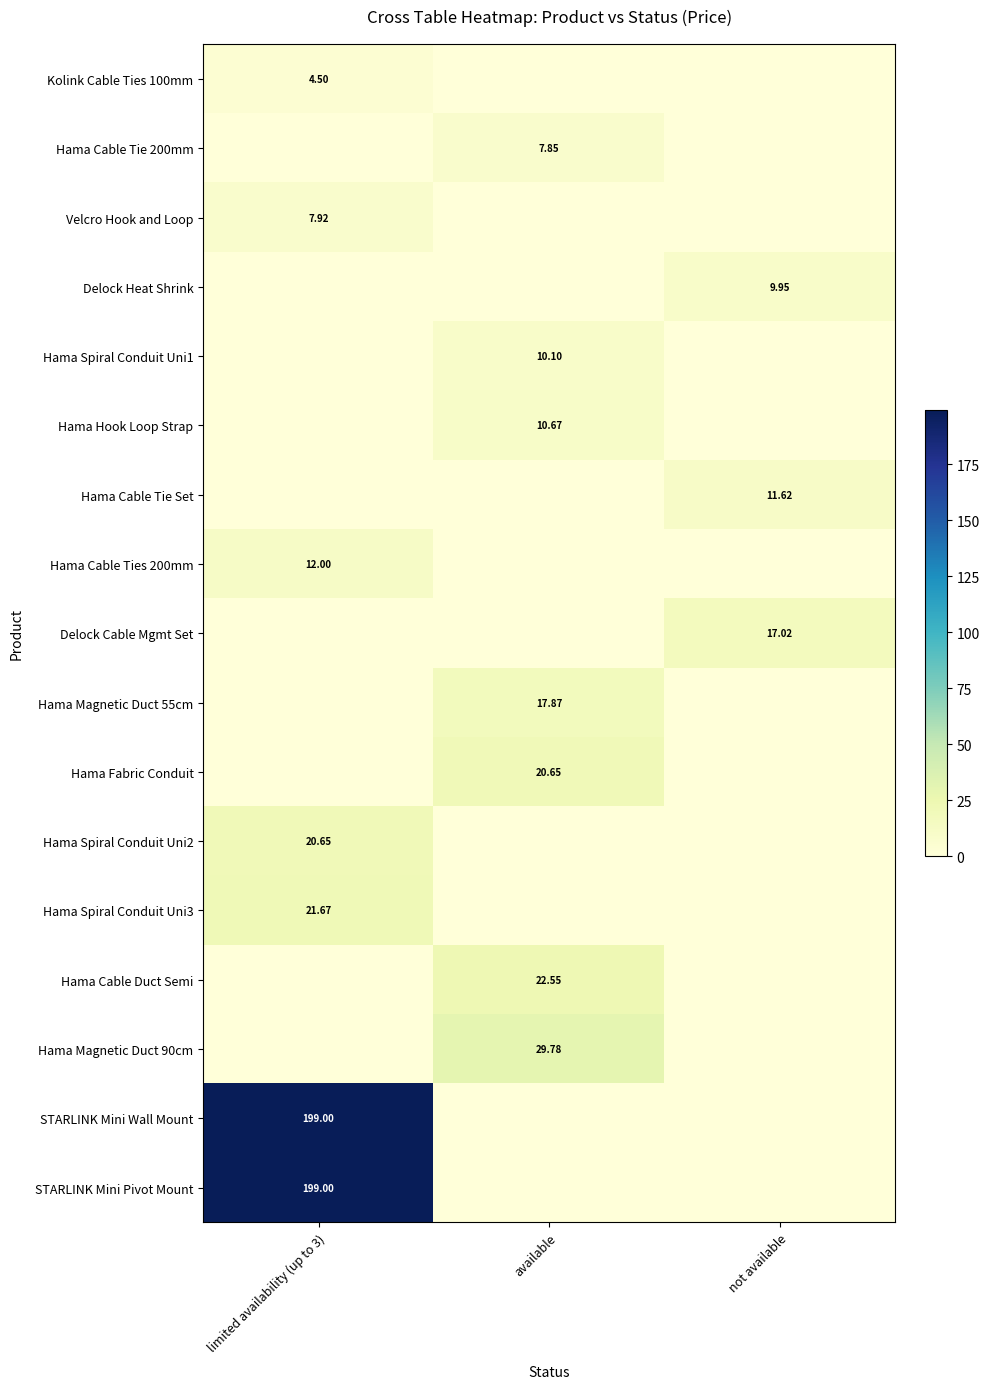

The STARLINK Mini Pivot Mount series shows 324.9 at limited availability (up to 3). True or false?

False